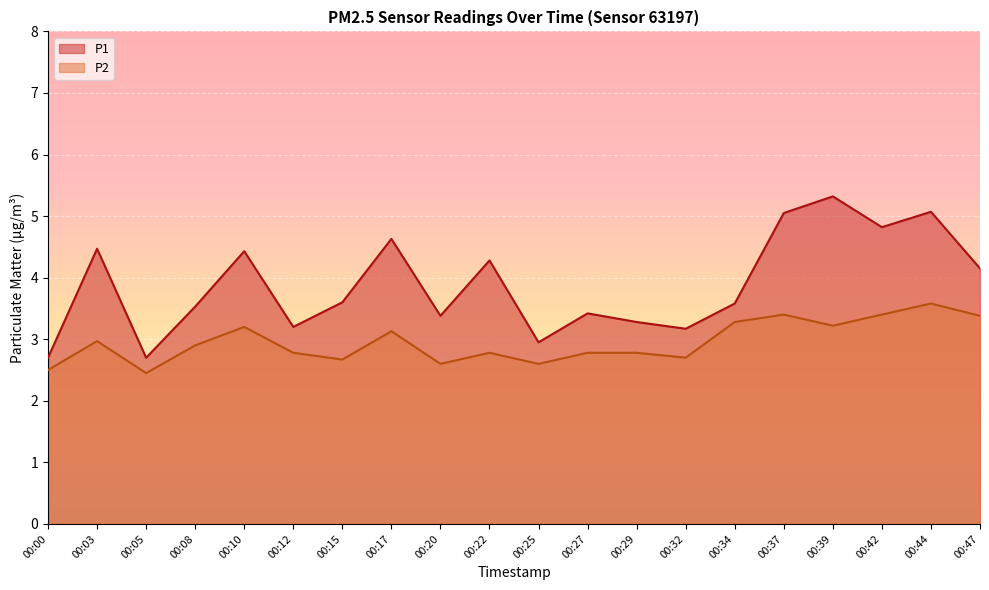

What is the maximum value shown in the chart?

5.3